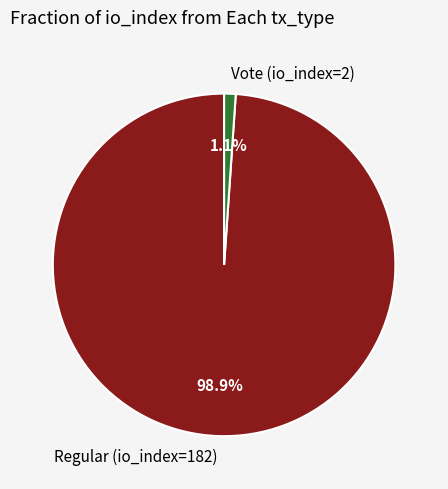

Which category has the smallest portion of the pie?

Vote (io_index=2)